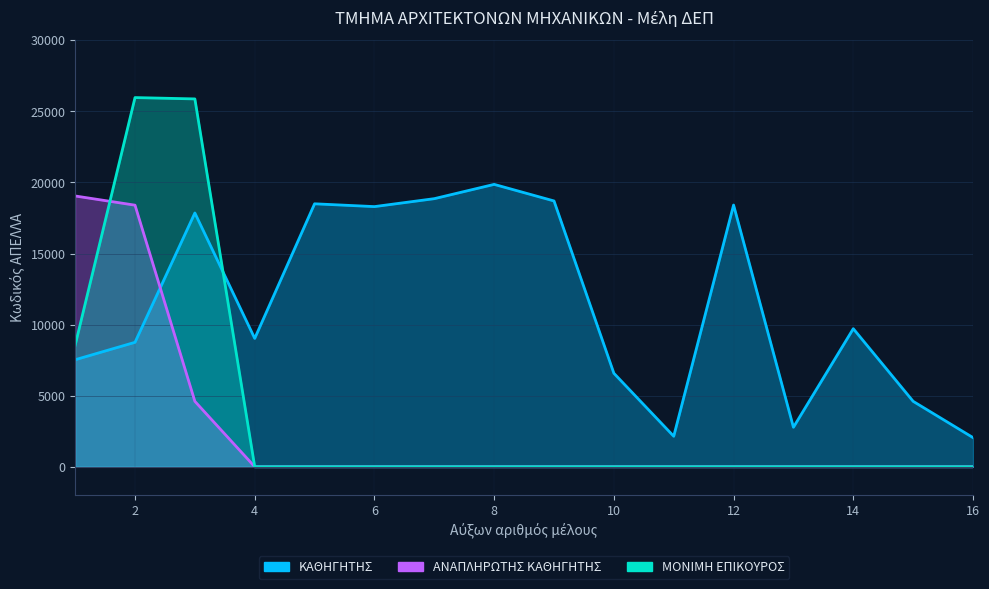

Which series has the widest spread of values?

ΜΟΝΙΜΗ ΕΠΙΚΟΥΡΟΣ